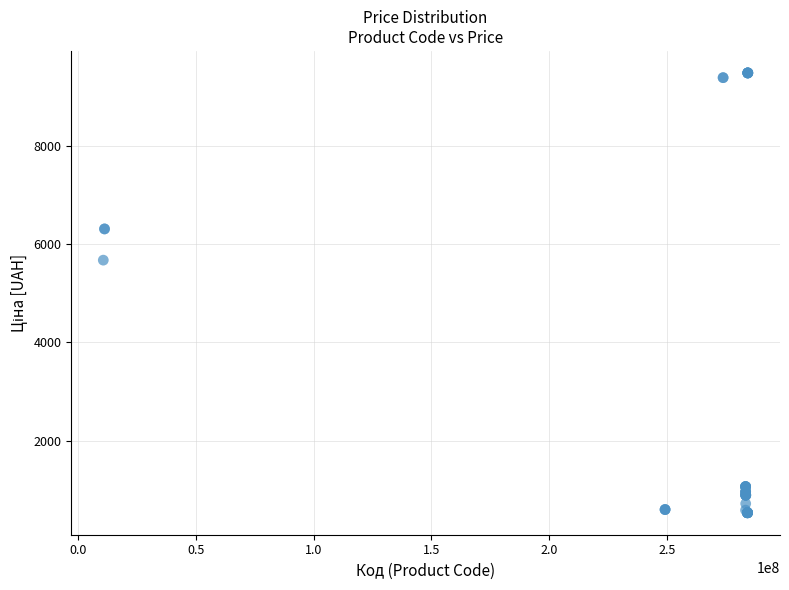

What Y value in the scatter plot is closest to 5009?

5673.8